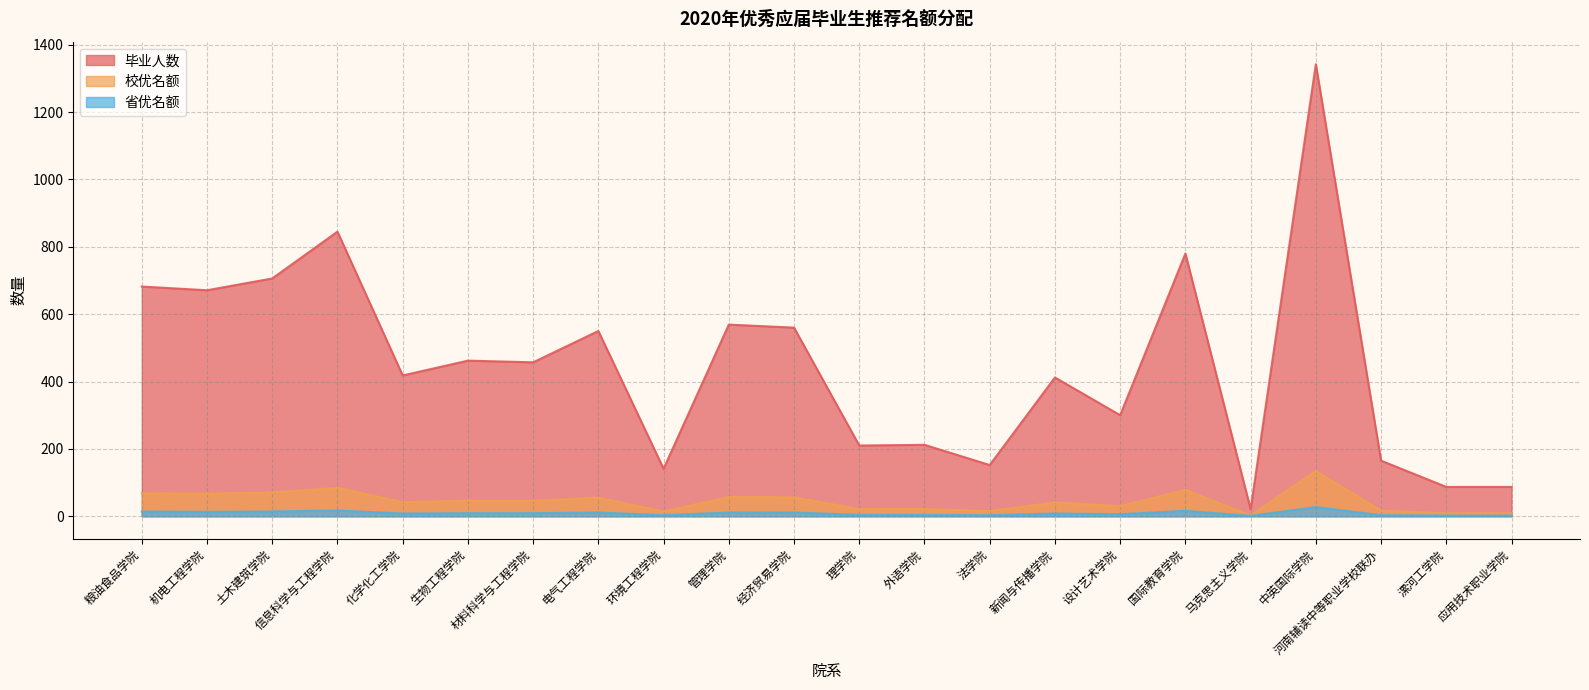

Reading left to right, transcribe all the data shown in this chart.

毕业人数: 682.0	671.0	706.0	845.0	418.0	462.0	457.0	550.0	141.0	569.0	560.0	210.0	212.0	152.0	412.0	300.0	780.0	21.0	1342.0	165.0	87.0	87.0
校优名额: 68.2	67.1	70.6	84.5	41.8	46.2	45.7	55.0	14.1	56.9	56.0	21.0	21.2	15.2	41.2	30.0	78.0	2.1	134.2	16.5	8.7	8.7
省优名额: 14.0	13.0	14.0	17.0	8.0	9.0	9.0	11.0	3.0	11.0	11.0	4.0	4.0	3.0	8.0	6.0	16.0	1.0	27.0	3.0	2.0	2.0